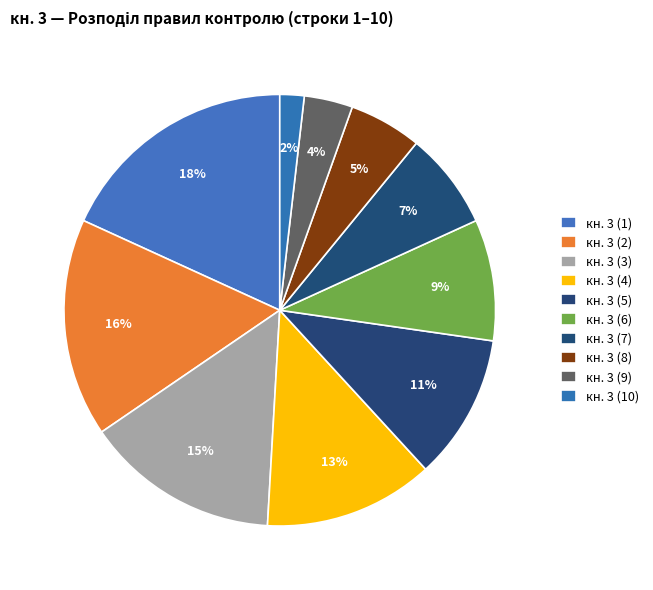

How many slices are in this pie chart?

10